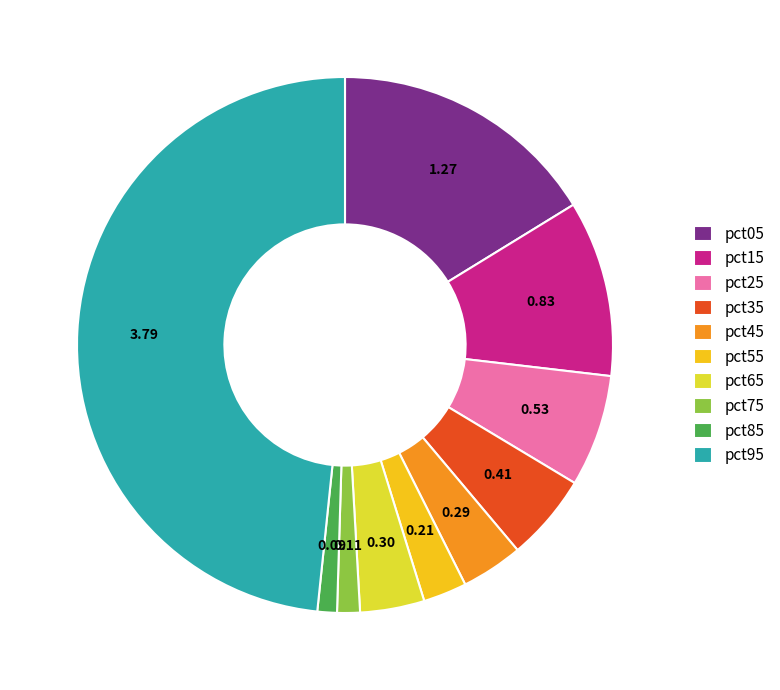

Is the sum of pct95 and pct35 greater than half?

Yes